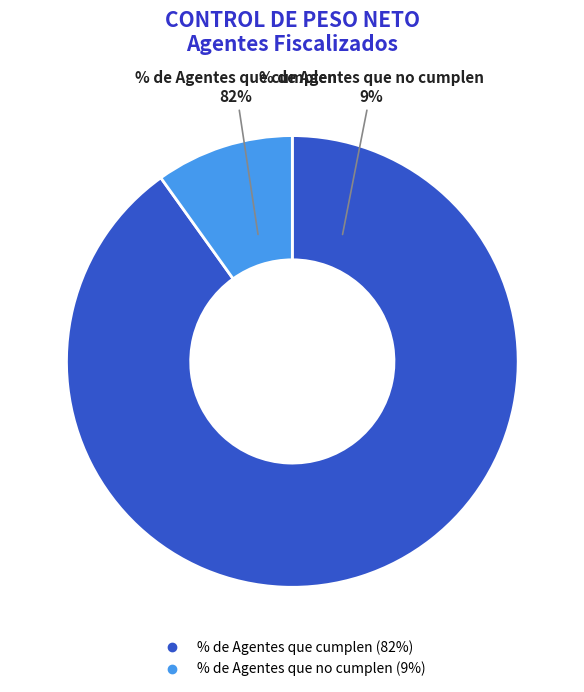

Is % de Agentes que no cumplen the majority of the pie?

No